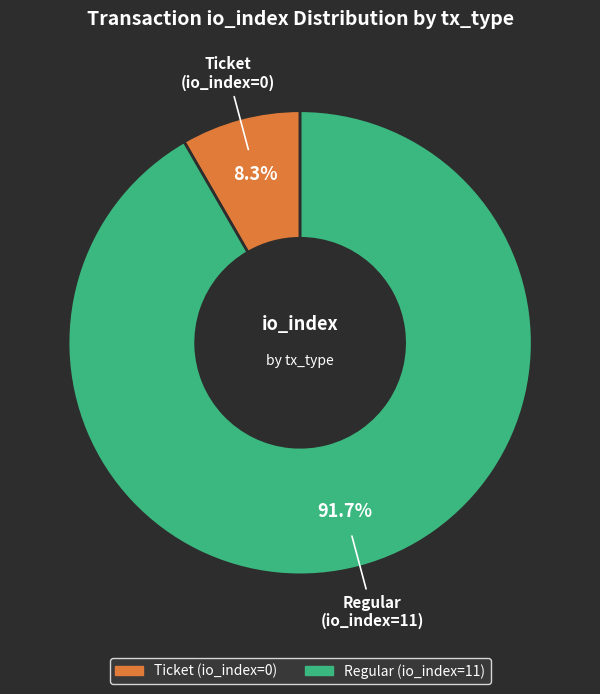

Is the sum of Ticket (io_index=0) and Regular (io_index=11) greater than half?

Yes